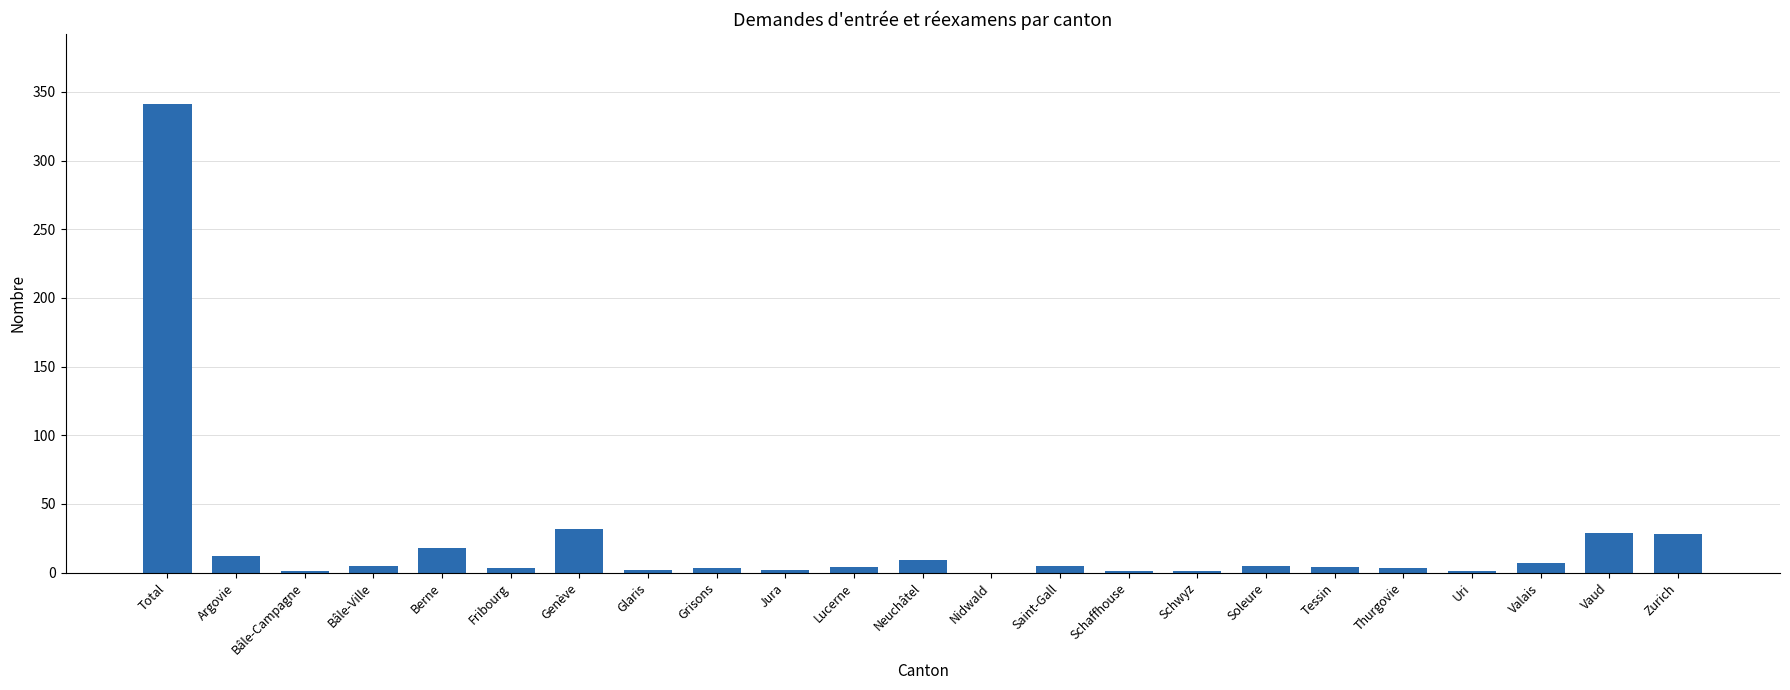

Is it true that the value at Berne is 18?

True